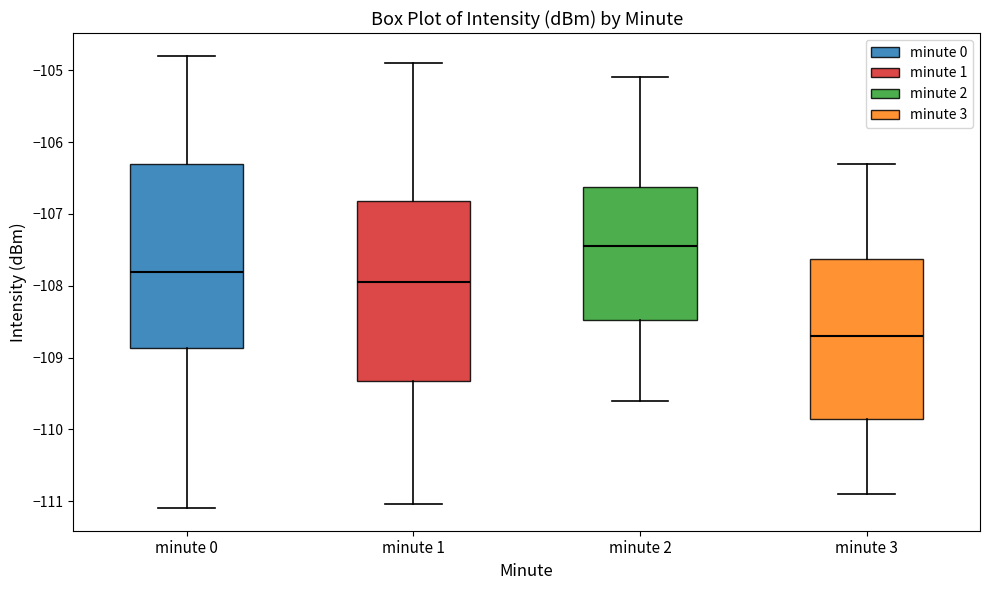

Reading left to right, transcribe this box plot: for each box, give where its median line is, the range the box spans, and where its two whiskers end, as read against the y-axis. The values are not printed on the chart, so give them approximately, as read against the axis.

minute 0: median -107.8, box -108.9 to -106.3, whiskers -111.1 to -104.8
minute 1: median -107.9, box -109.3 to -106.8, whiskers -111.0 to -104.9
minute 2: median -107.4, box -108.5 to -106.6, whiskers -109.6 to -105.1
minute 3: median -108.7, box -109.8 to -107.6, whiskers -110.9 to -106.3